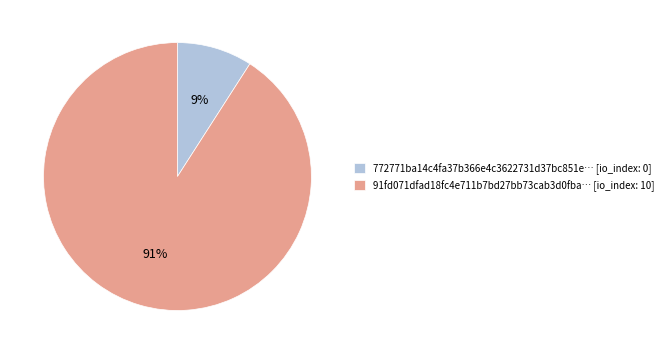

Which slice is the largest?

91fd071dfad18fc4e711b7bd27bb73cab3d0fba… [io_index: 10]